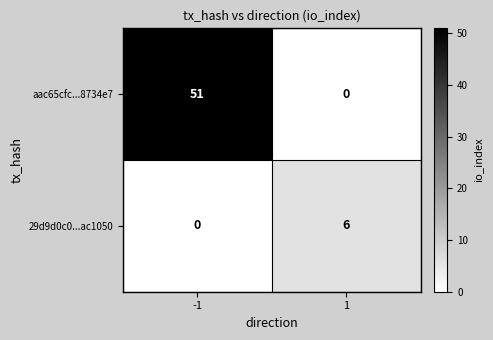

How many categories are shown in the chart?

2